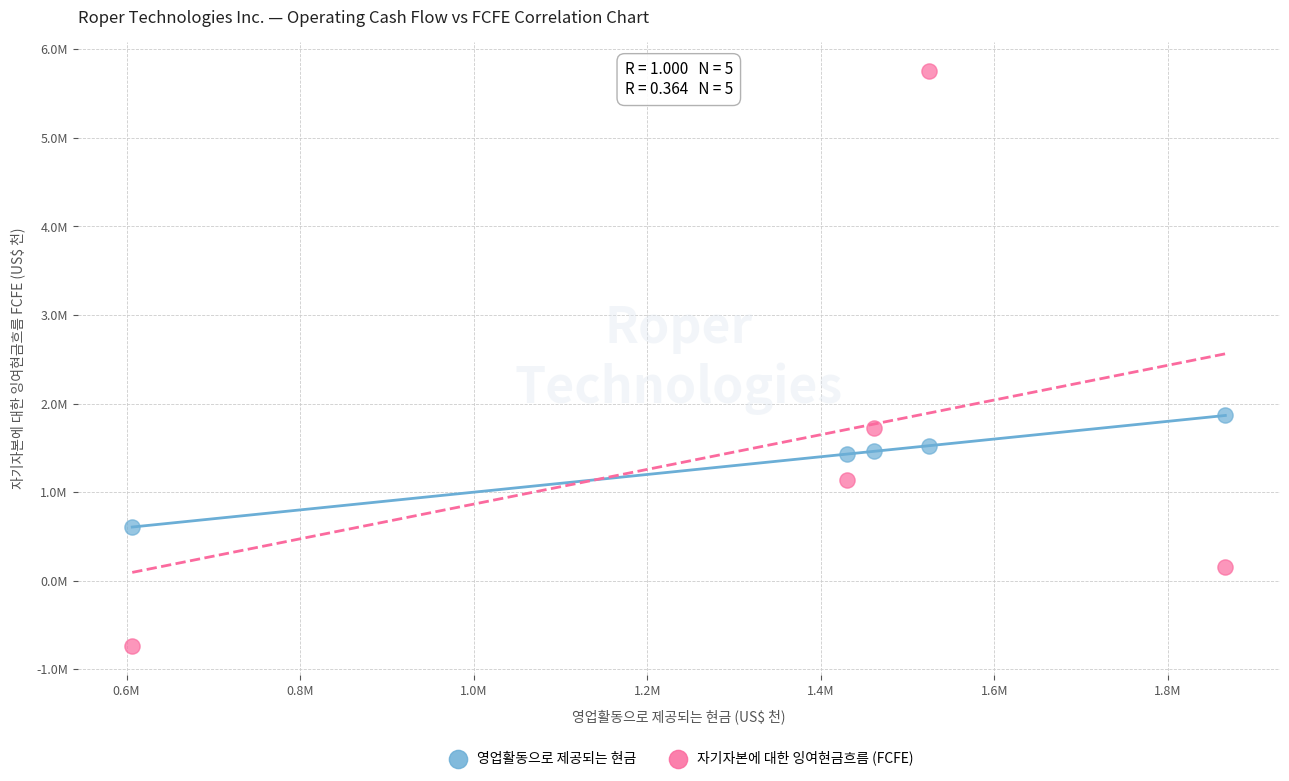

Which series contains the lowest Y value?

자기자본에 대한 잉여현금흐름 (FCFE)